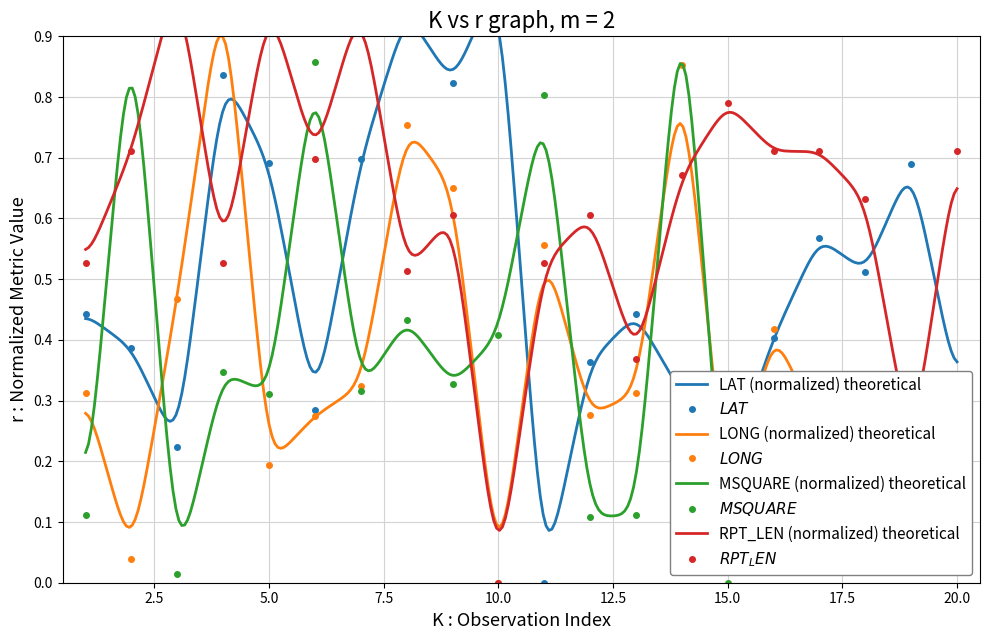

Which category has the highest value across all series?

10